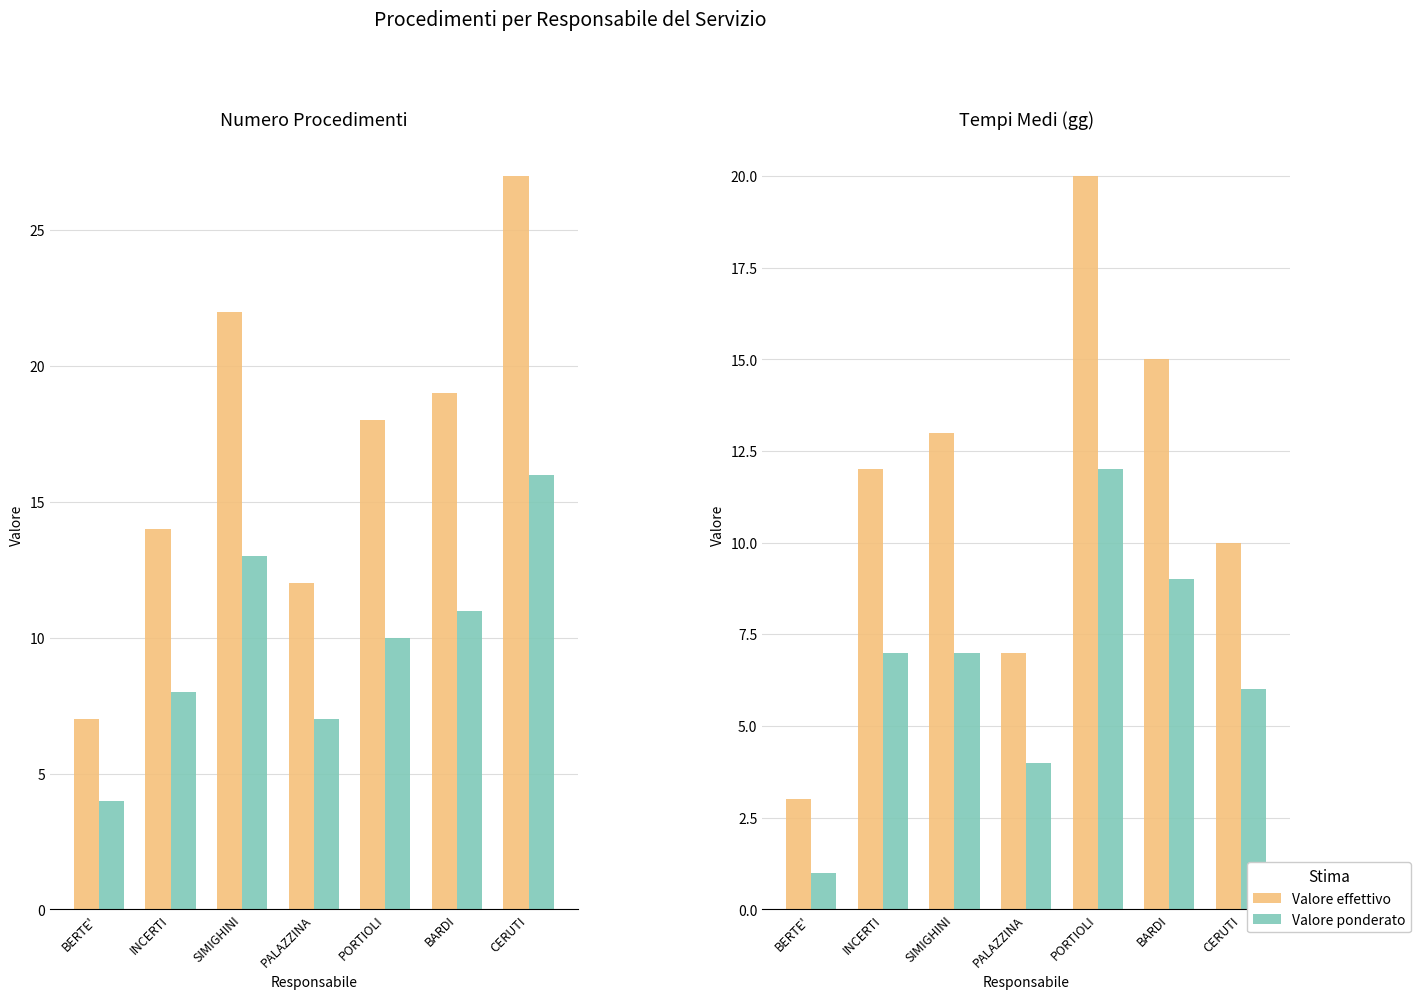

What is the maximum value for Valore ponderato?

12